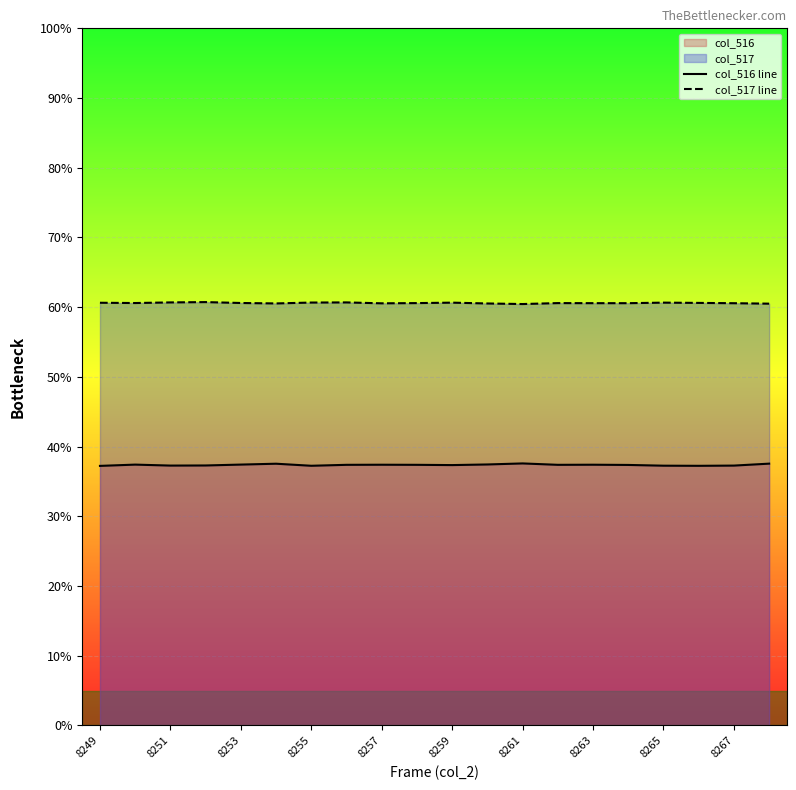

Is the value of col_516 line at 8253 greater than the value of col_517 line at 8263?

No